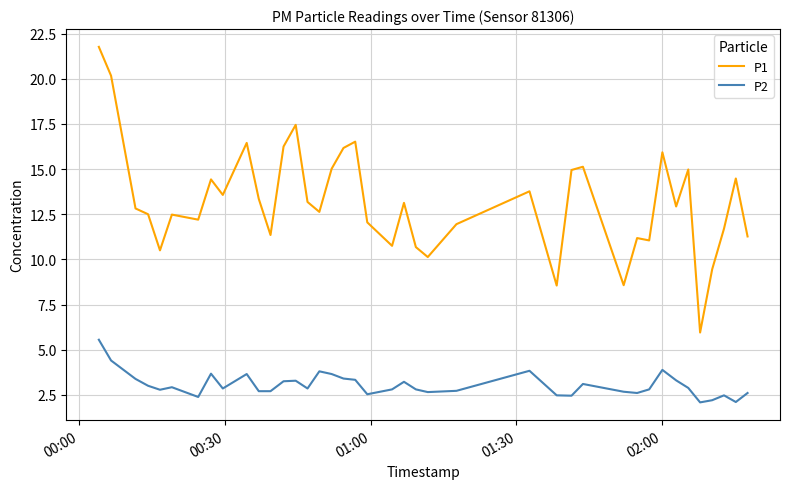

True or false: P1 and P2 intersect in this chart.

False